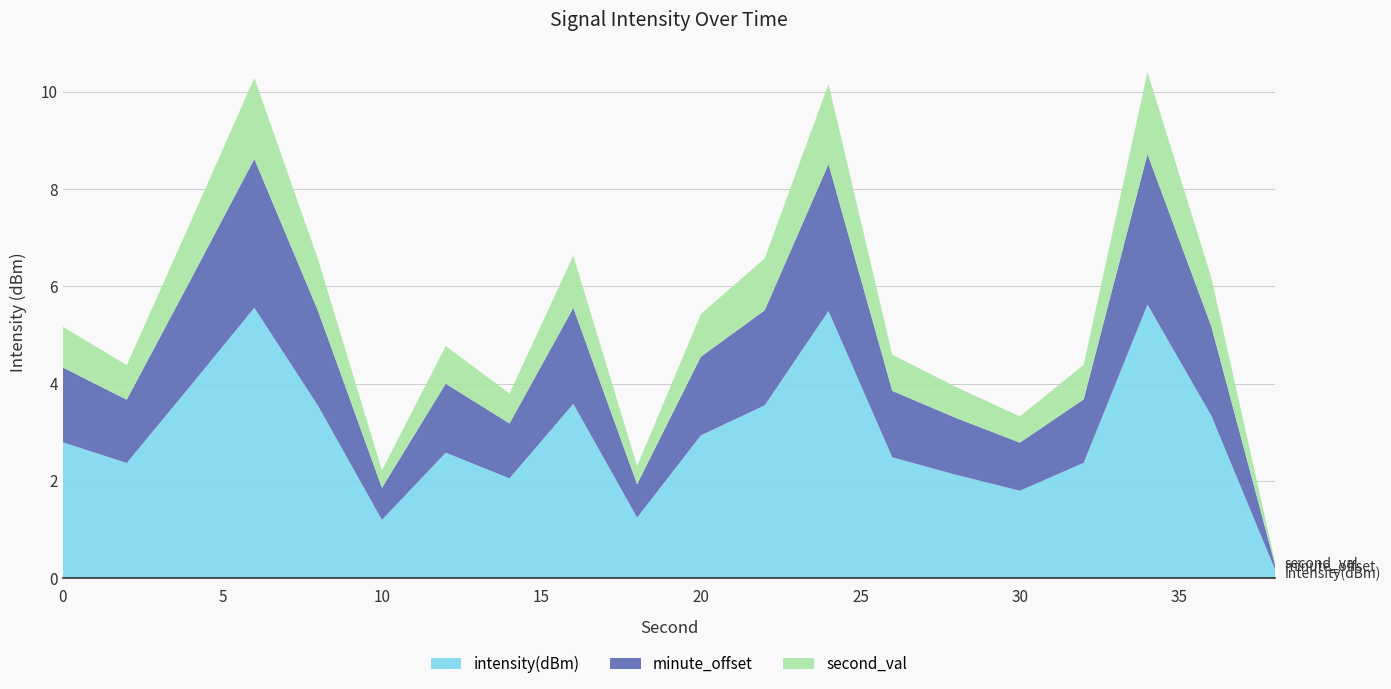

What is the highest value of the intensity(dBm) series?

5.6